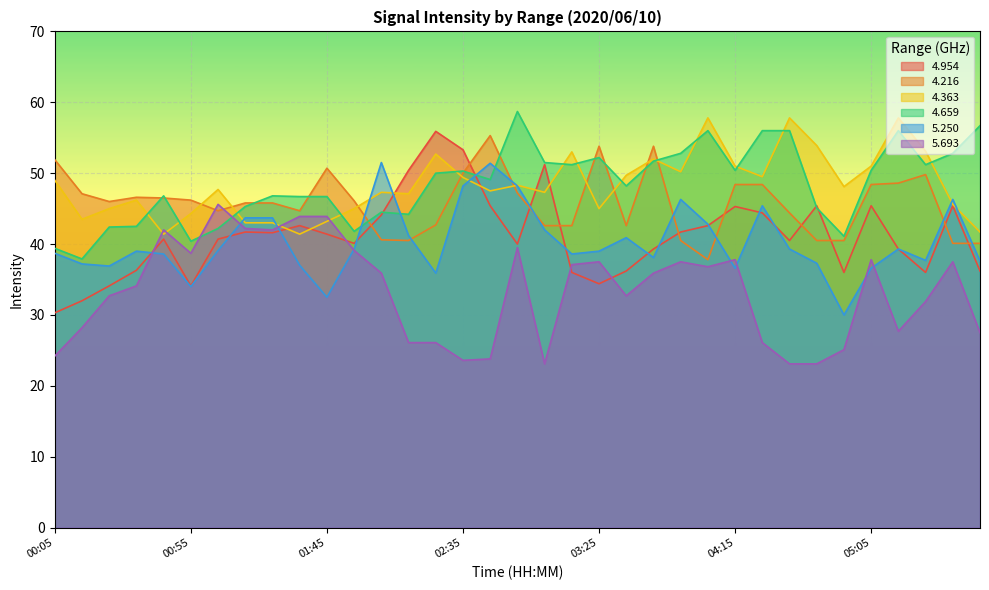

Is the value of   4.363 at 01:15 greater than the value of   4.659 at 04:05?

No